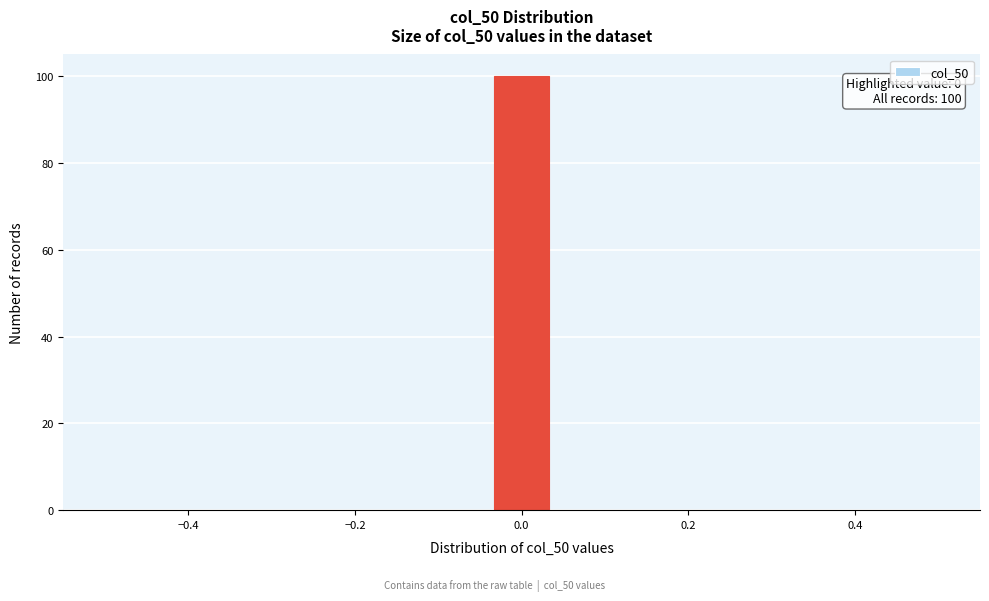

Read against the x-axis, roughly where is the centre of the tallest bar?

0.00